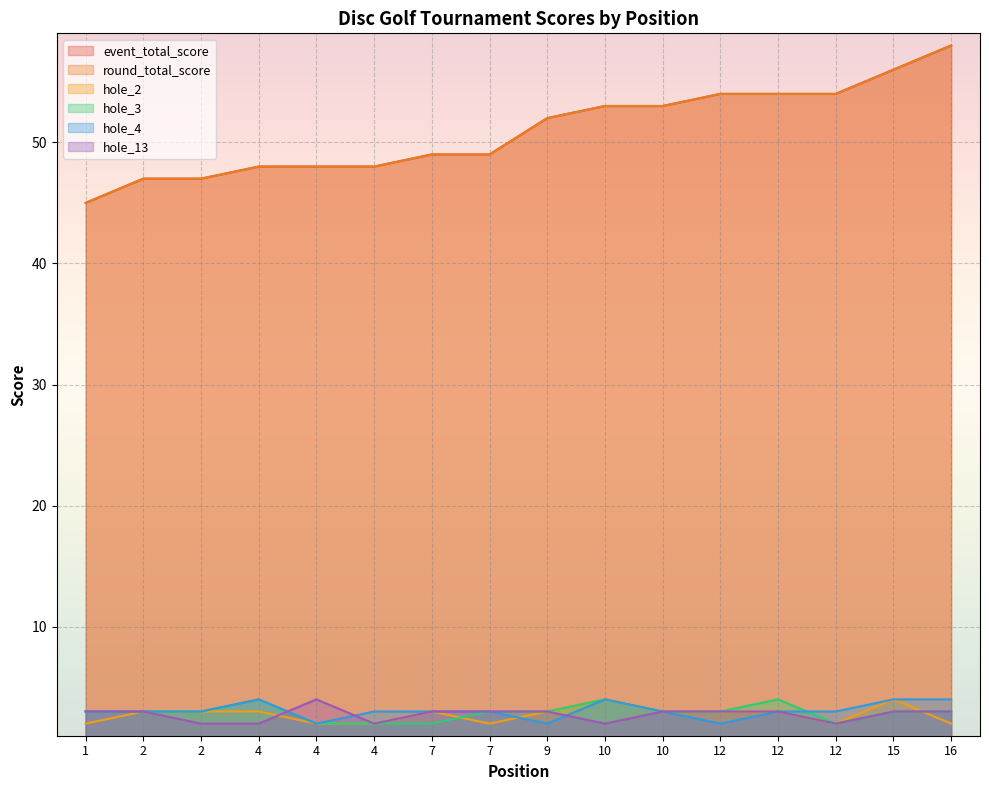

Reading right to left, extract all data points from this chart.

event_total_score: 58	56	54	54	54	53	53	52	49	49	48	48	48	47	47	45
round_total_score: 58	56	54	54	54	53	53	52	49	49	48	48	48	47	47	45
hole_2: 2	4	2	3	3	3	4	3	2	3	2	2	3	3	3	2
hole_3: 3	3	2	4	3	3	4	3	3	2	2	2	4	3	3	3
hole_4: 4	4	3	3	2	3	4	2	3	3	3	2	4	3	3	3
hole_13: 3	3	2	3	3	3	2	3	3	3	2	4	2	2	3	3